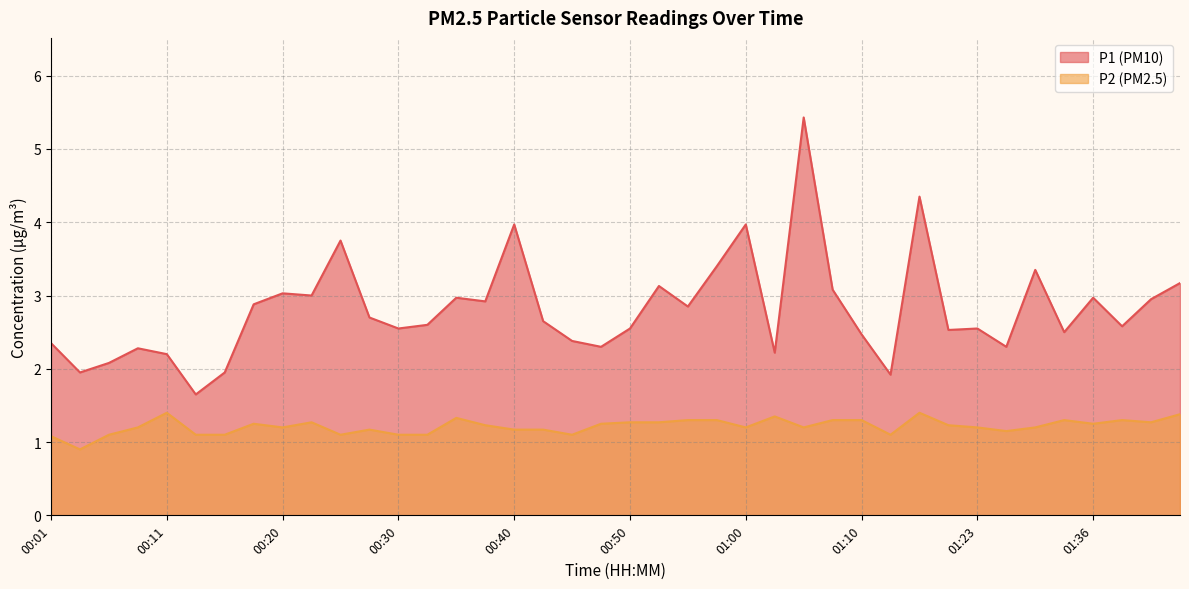

What is the label of the 12th point from the left?

00:28